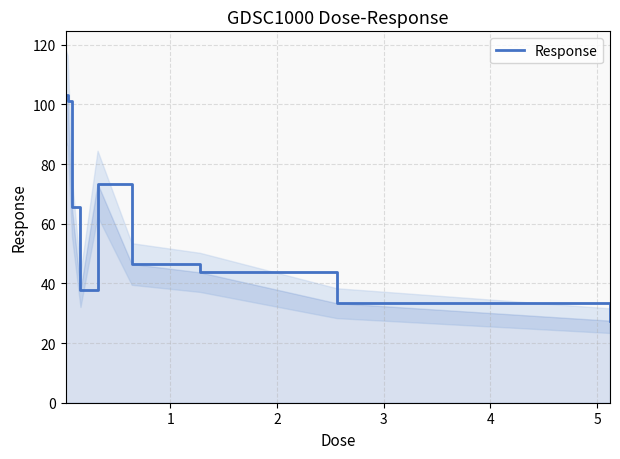

Count the number of categories in the chart.

9